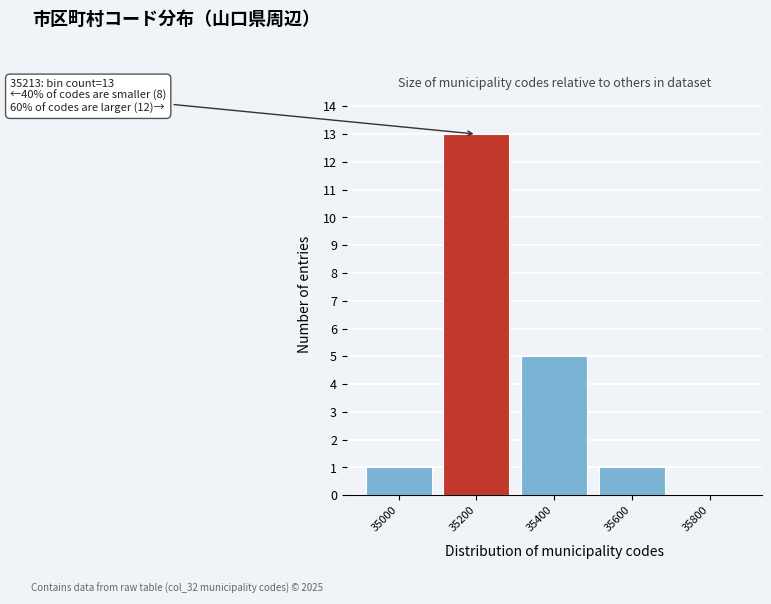

Which range on the x-axis has the tallest bar?

35100 to 35300